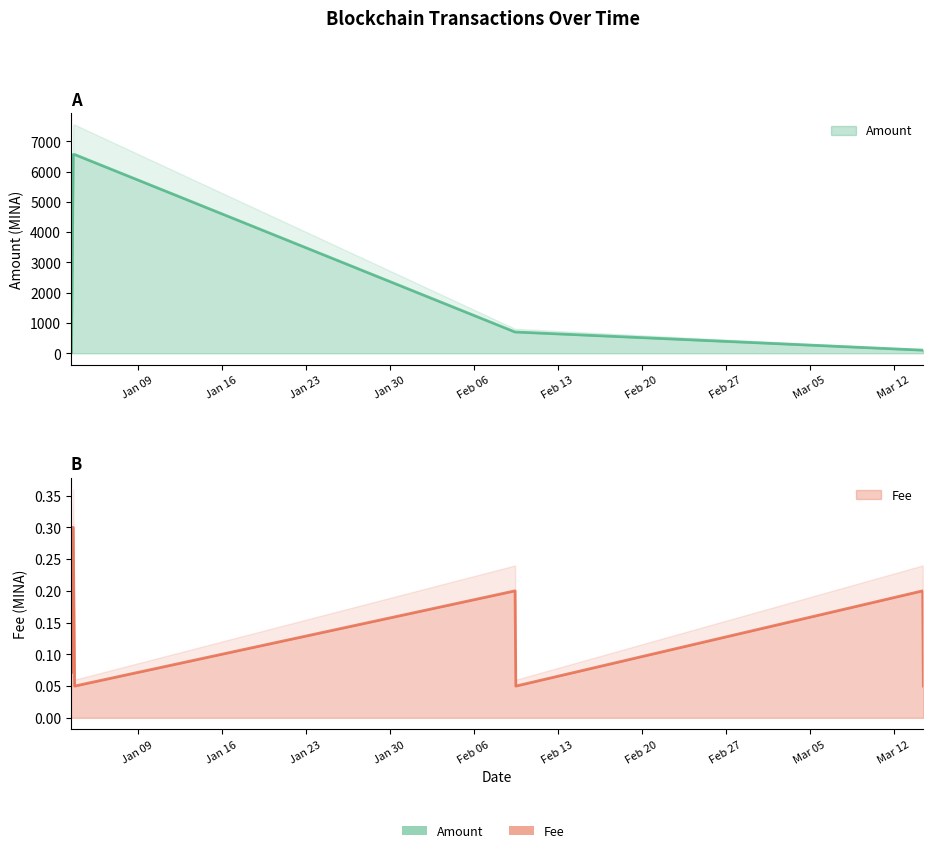

Between 2024-01-03 11:57:00 and 2024-01-03 18:12:00, which is larger?

2024-01-03 18:12:00